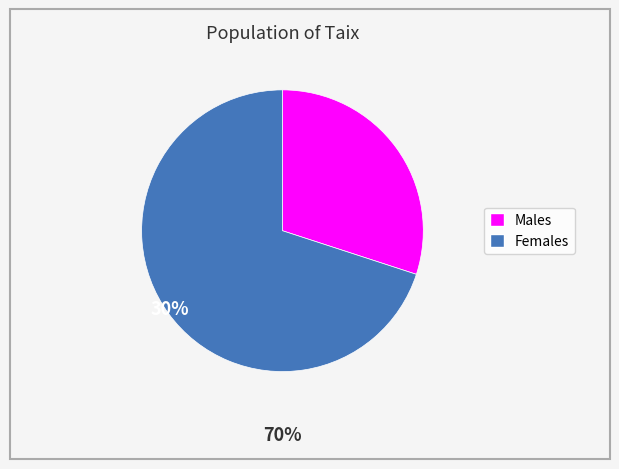

Is there any slice that represents more than half of the pie?

Yes